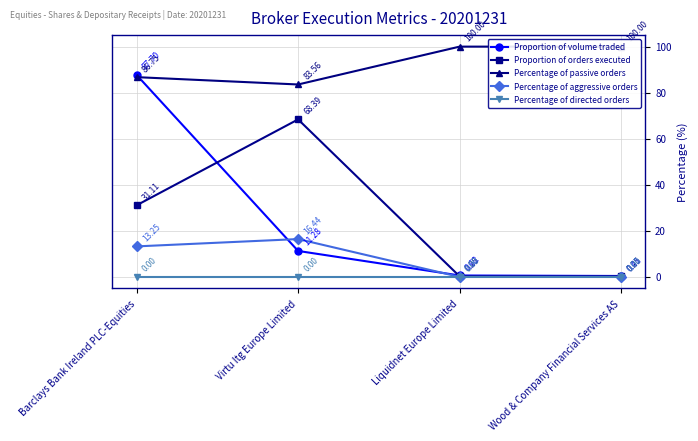

True or false: Proportion of orders executed and Percentage of passive orders cross at least once.

False